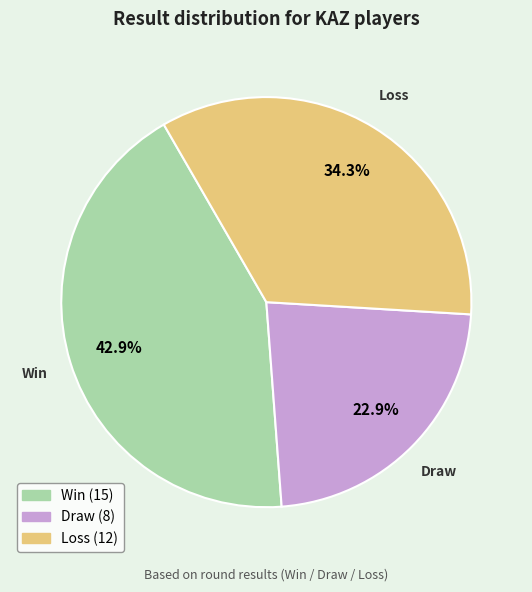

Does any single category account for the majority?

No